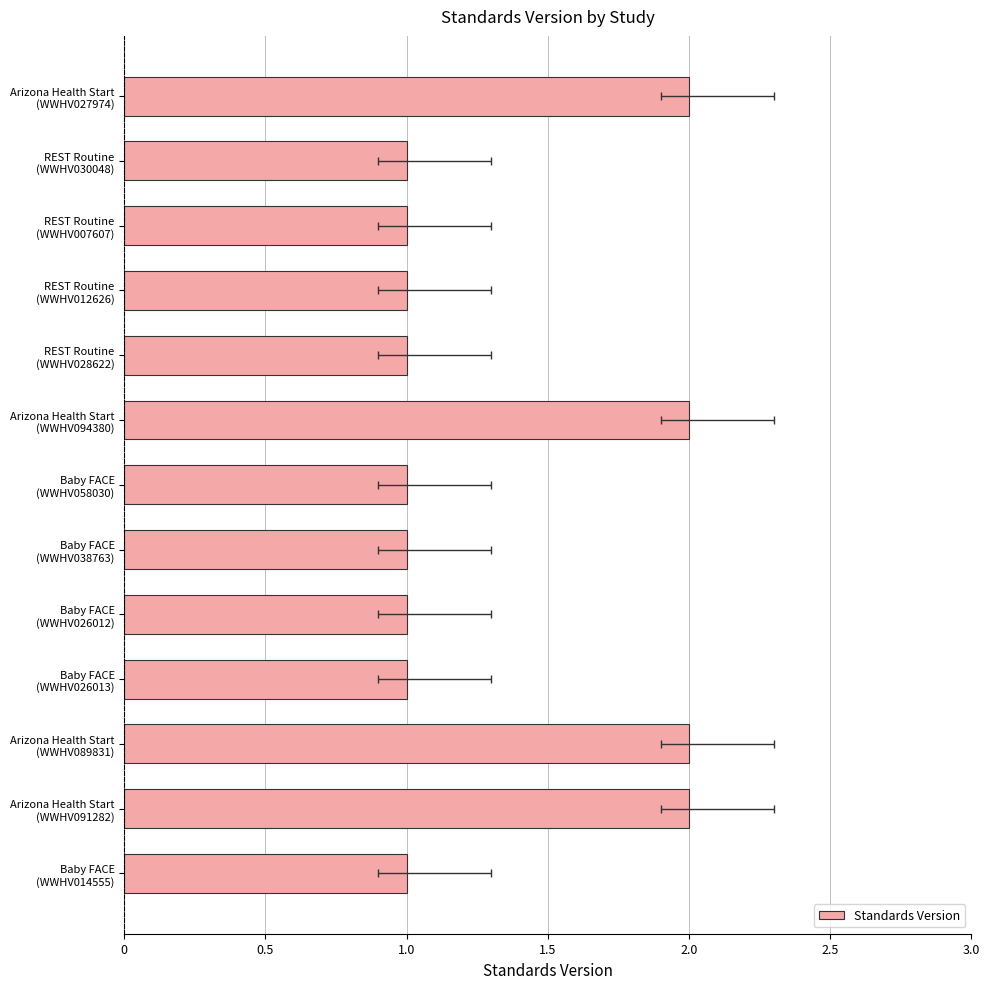

Count the values in the range 1 to 2.

13